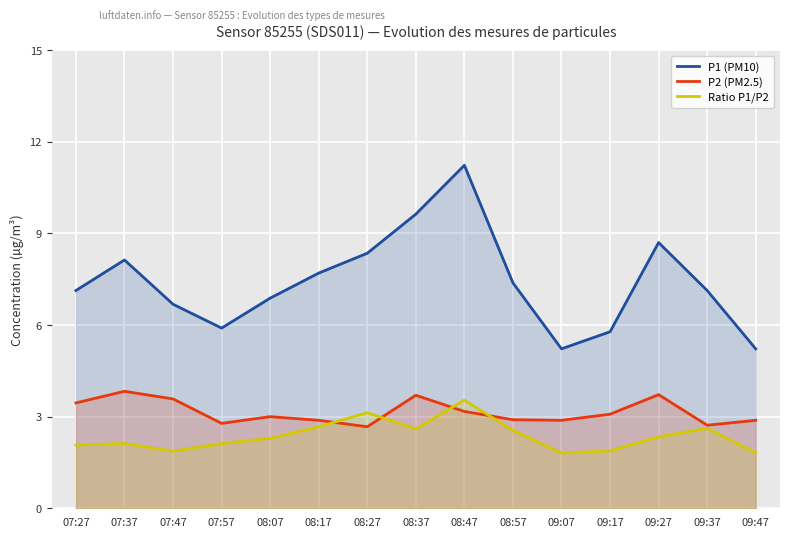

How many lines are shown in the chart?

3